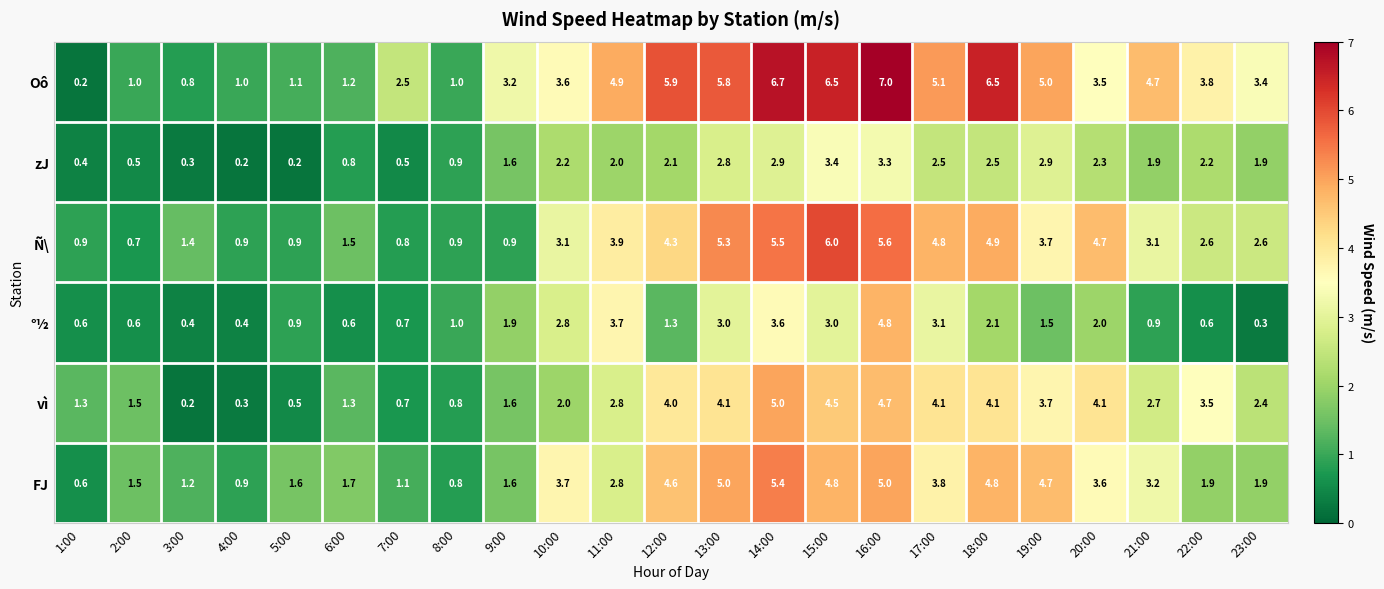

Is it true that FJ equals 1.9 at 20:00?

False